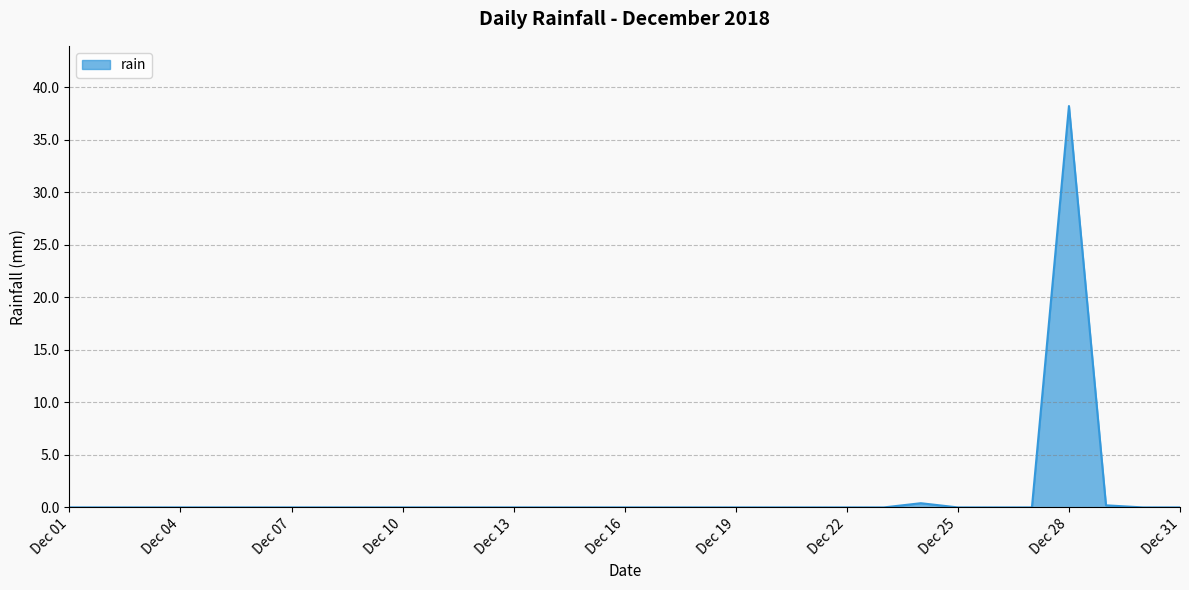

What is the difference between the maximum and minimum values?

38.2